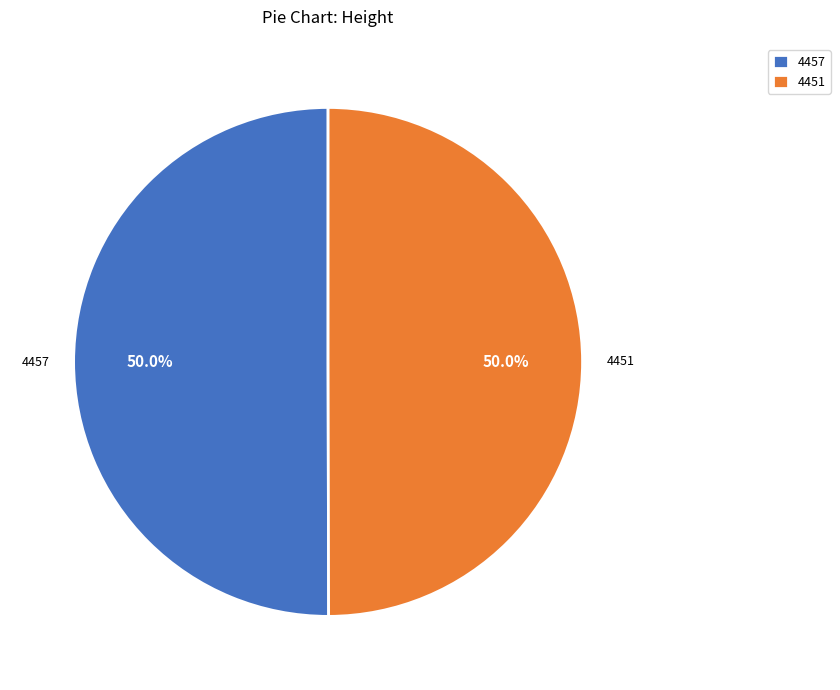

What is the ratio of the value at 4451 to the value at 4457?

1.0